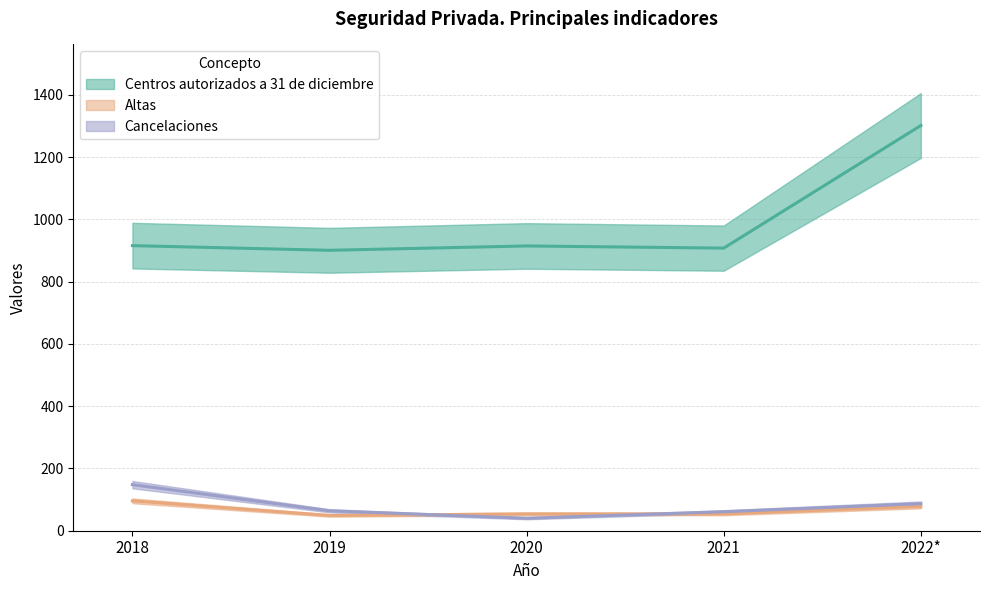

At how many categories does at least one series exceed 261?

5